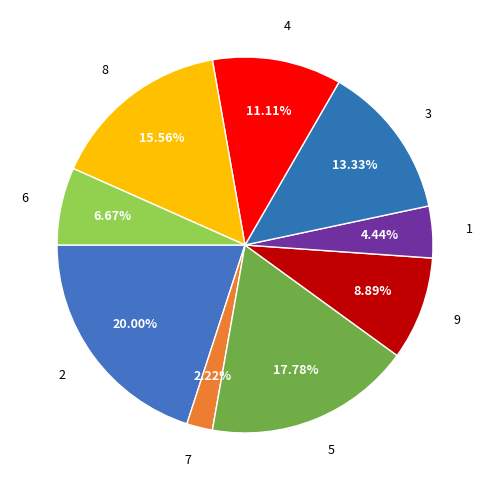

Between 6 and 3, which is larger?

3